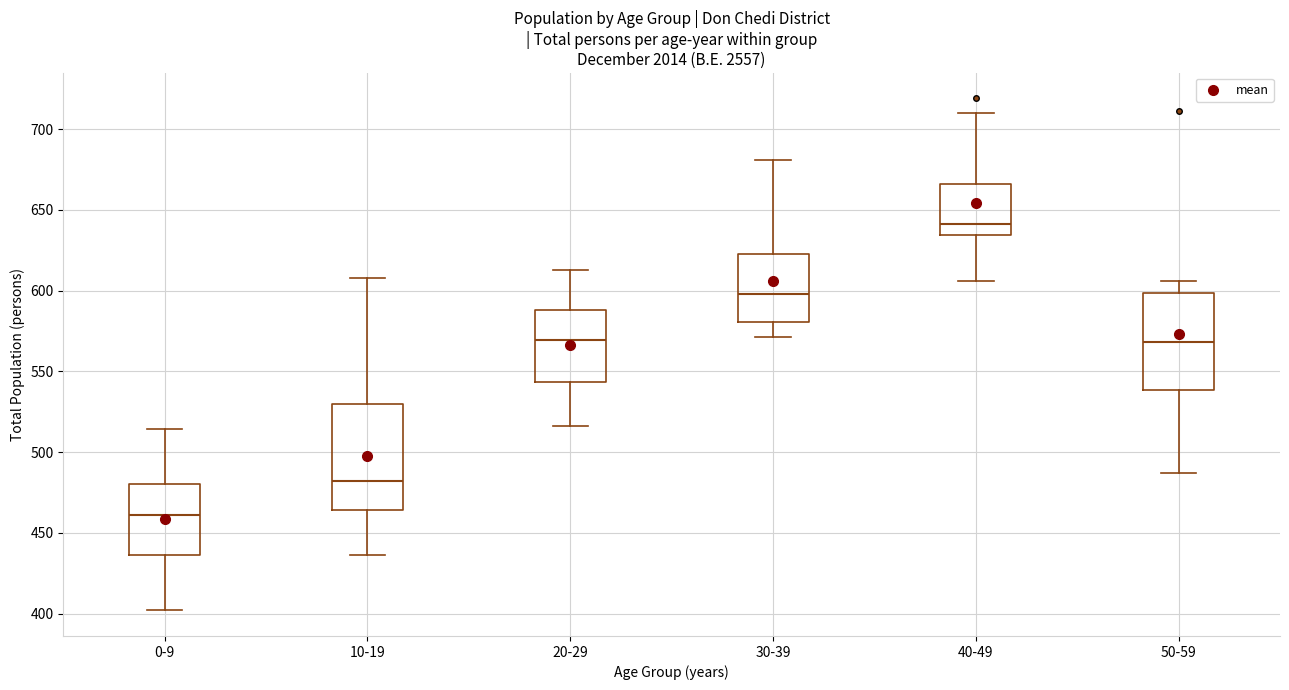

Comparing the boxes themselves (not the whiskers), which one is the tallest?

10-19